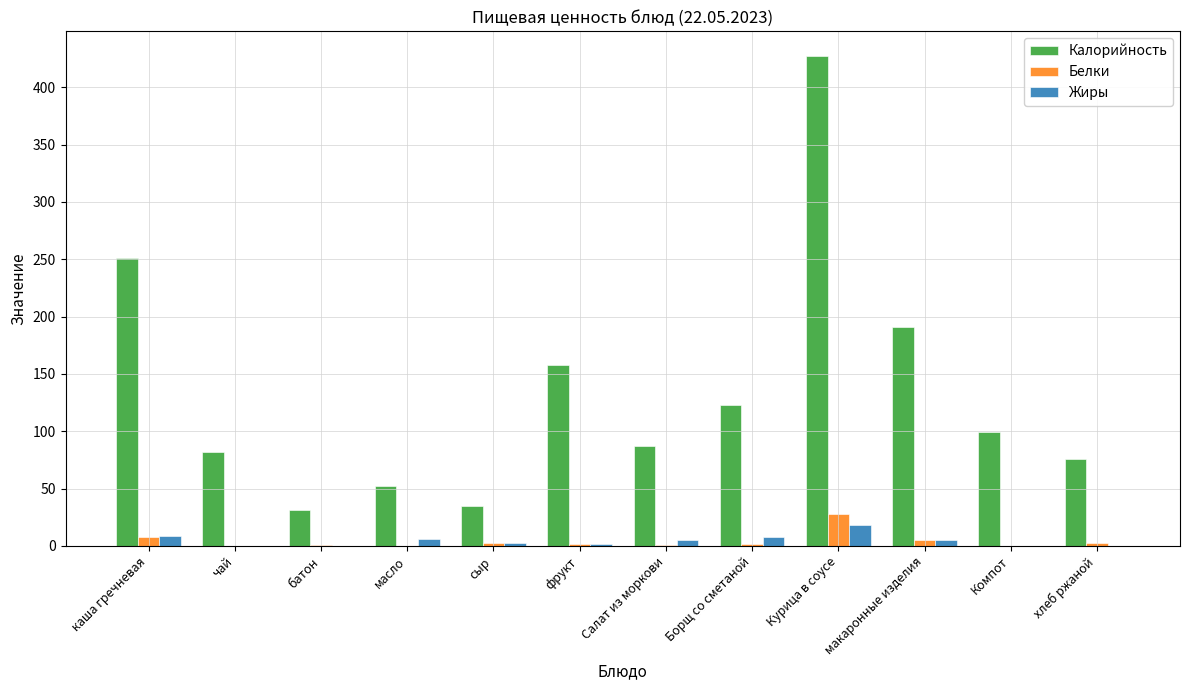

Which series changed the most between батон and масло?

Калорийность